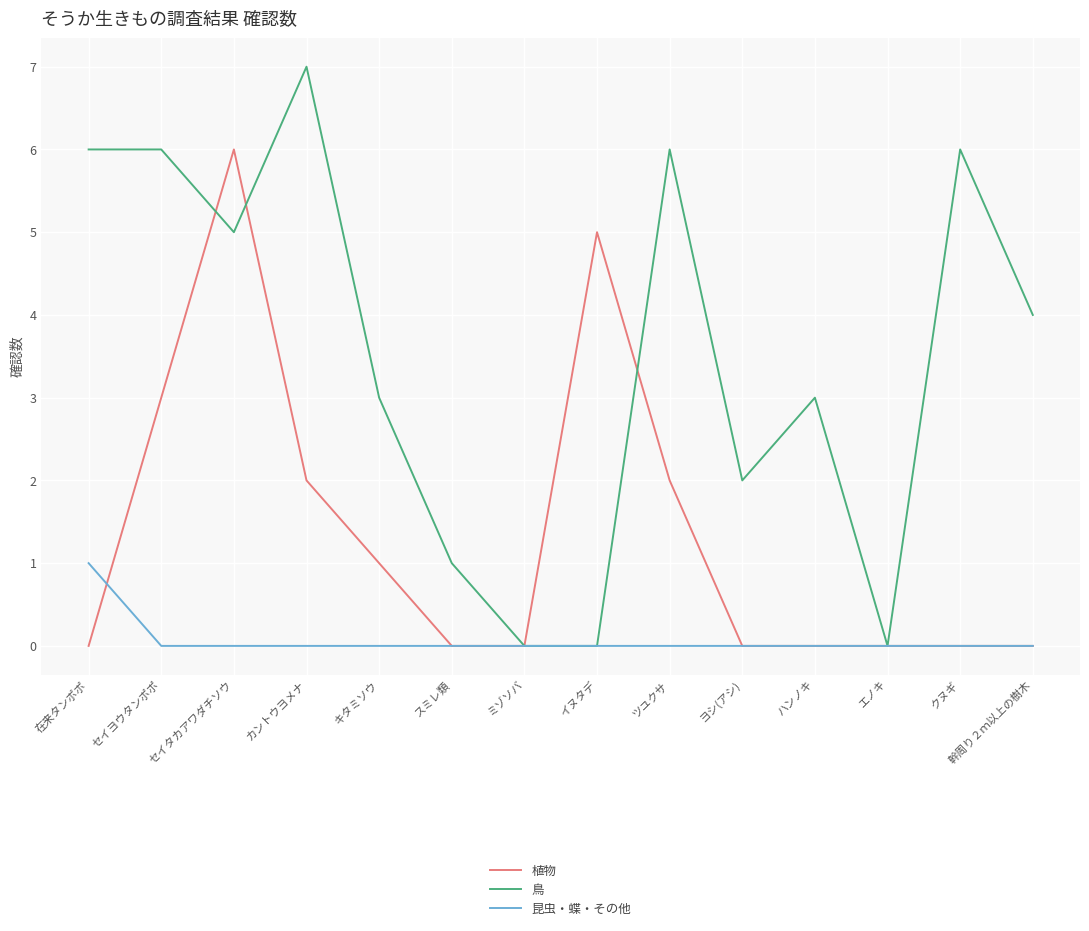

Which series has the largest total across all categories?

鳥